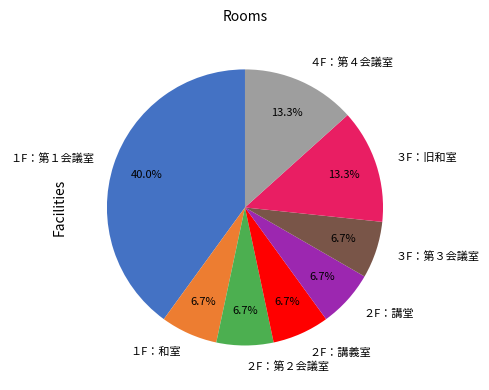

To the nearest percent, what portion does ３F：旧和室 represent?

13%